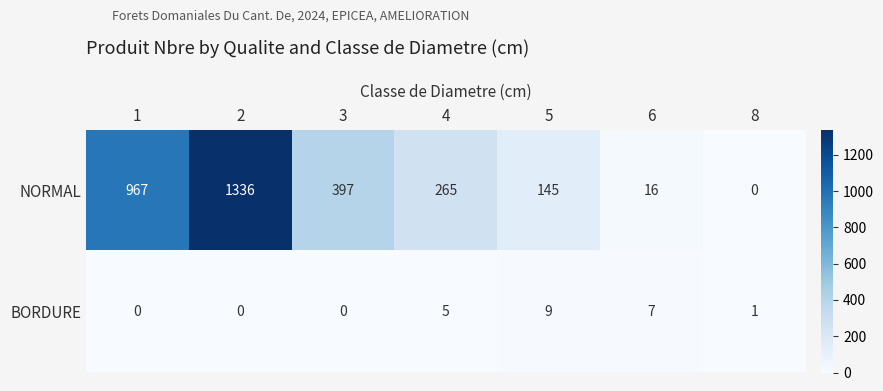

Reading left to right, what are all the values shown in this chart?

NORMAL: 967	1336	397	265	145	16	0
BORDURE: 0	0	0	5	9	7	1